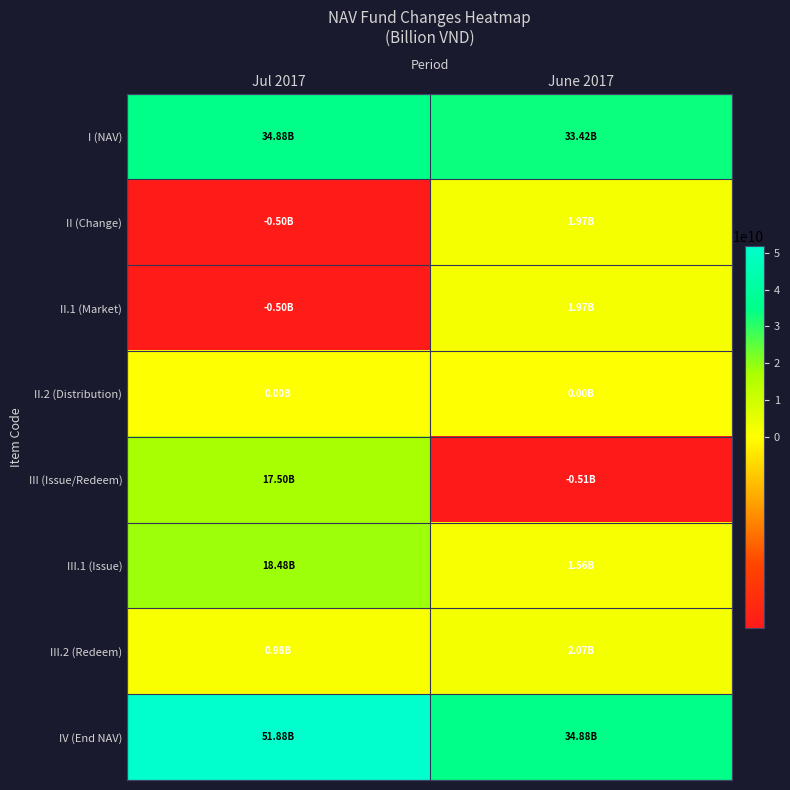

Which category has the lowest value across all series?

June 2017